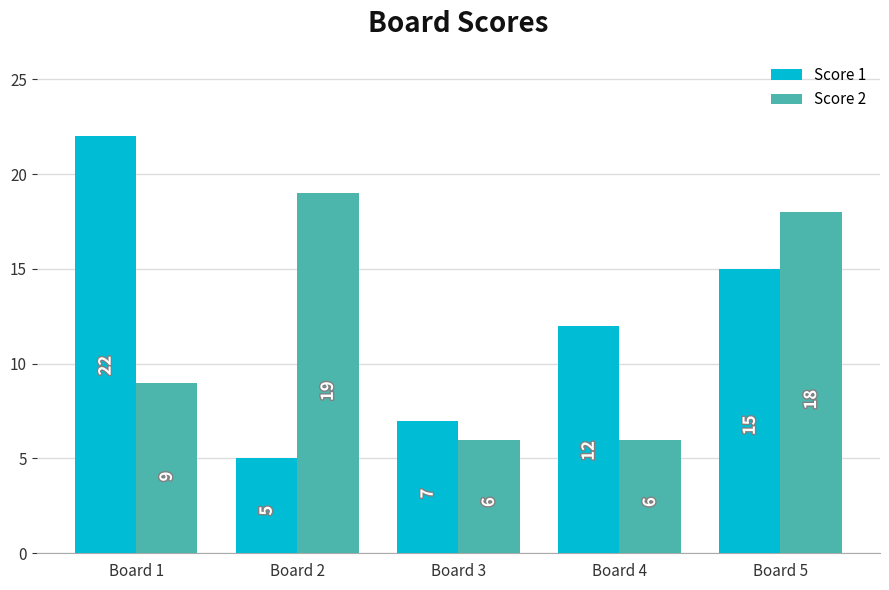

How many bars are there in total?

10